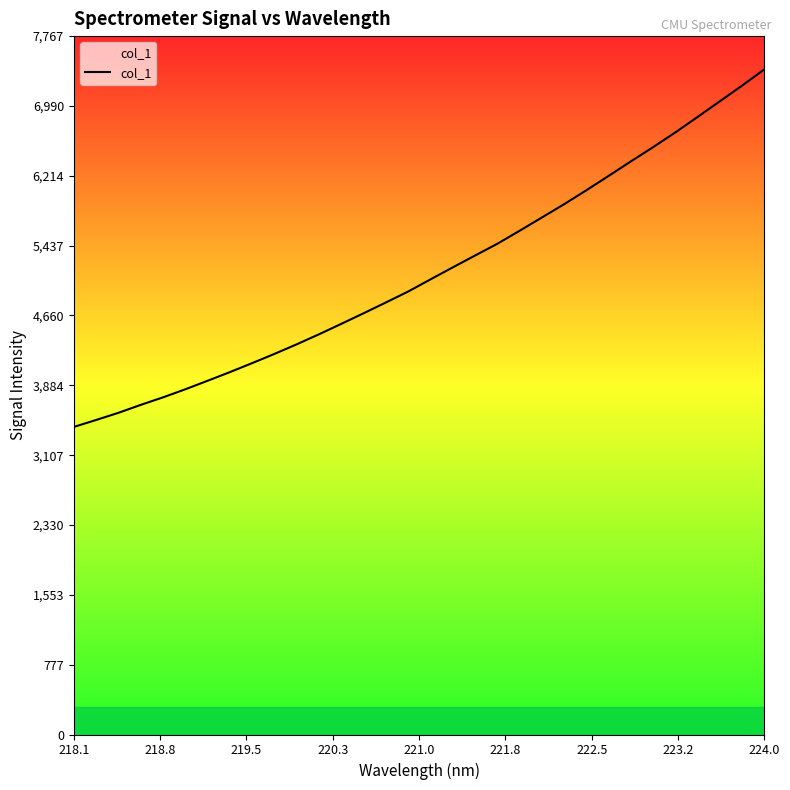

What is the difference between the maximum and minimum values?

3976.7